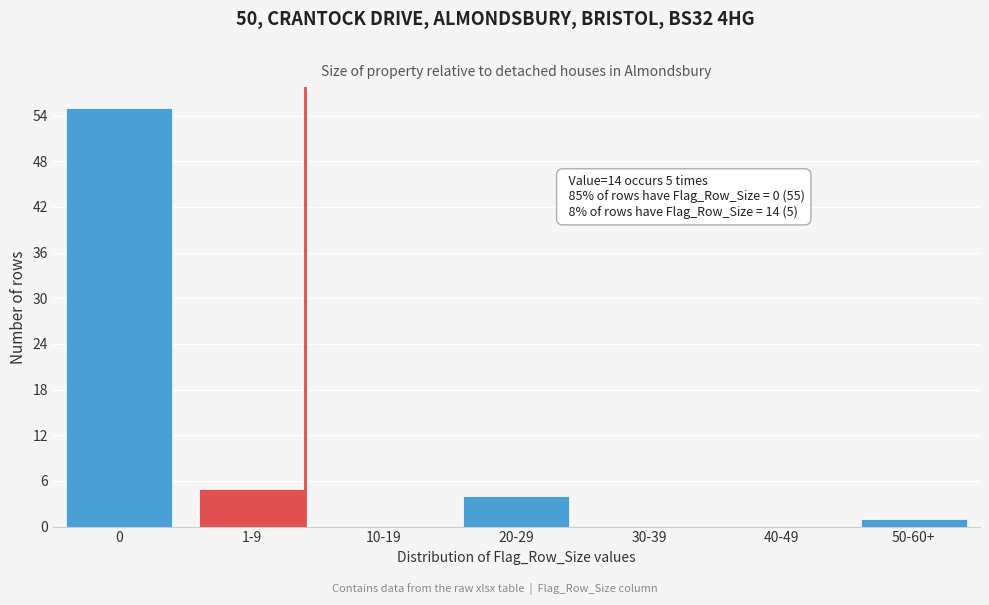

Reading right to left, transcribe all the data shown in this chart.

50-60+=1	40-49=0	30-39=0	20-29=4	10-19=0	1-9=5	0=55